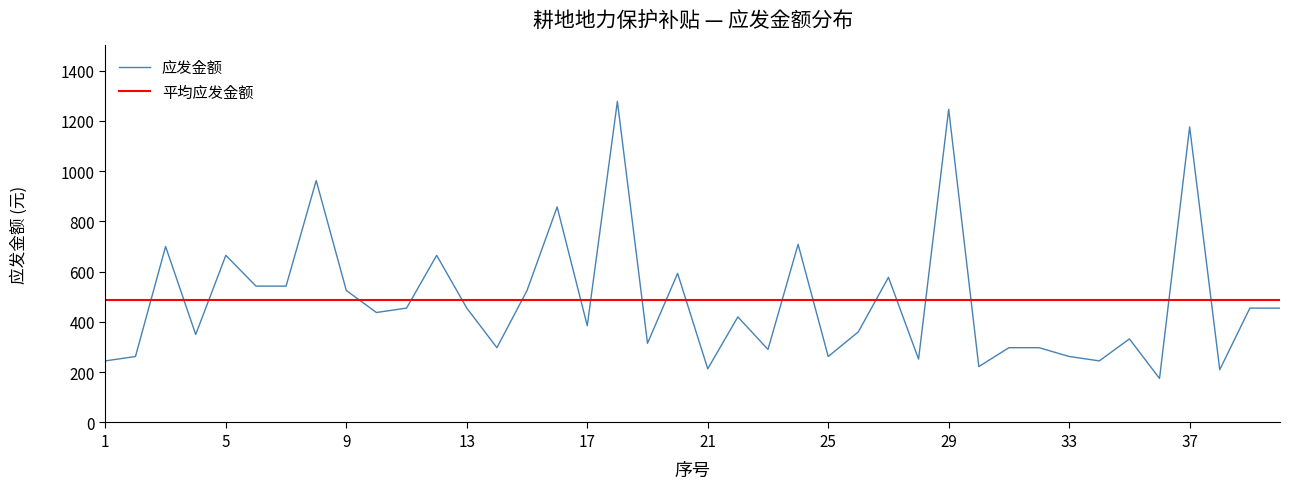

How many values exceed 437?

20